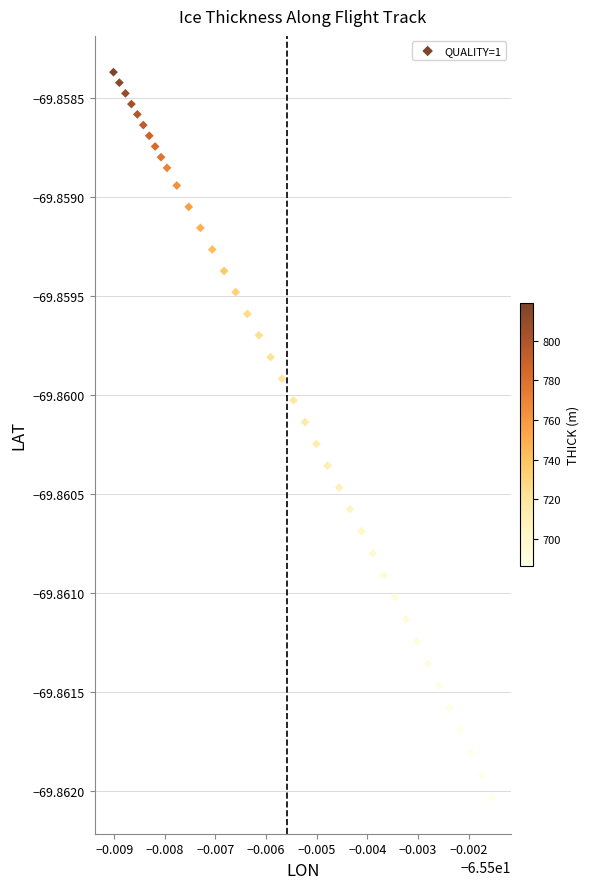

Count the number of points in this scatter plot.

39